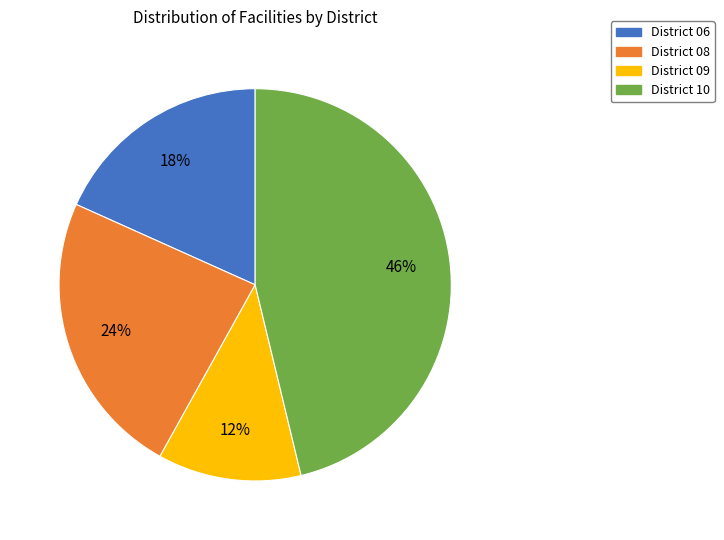

To the nearest percent, what is the difference between the largest and smallest slice percentages?

34%